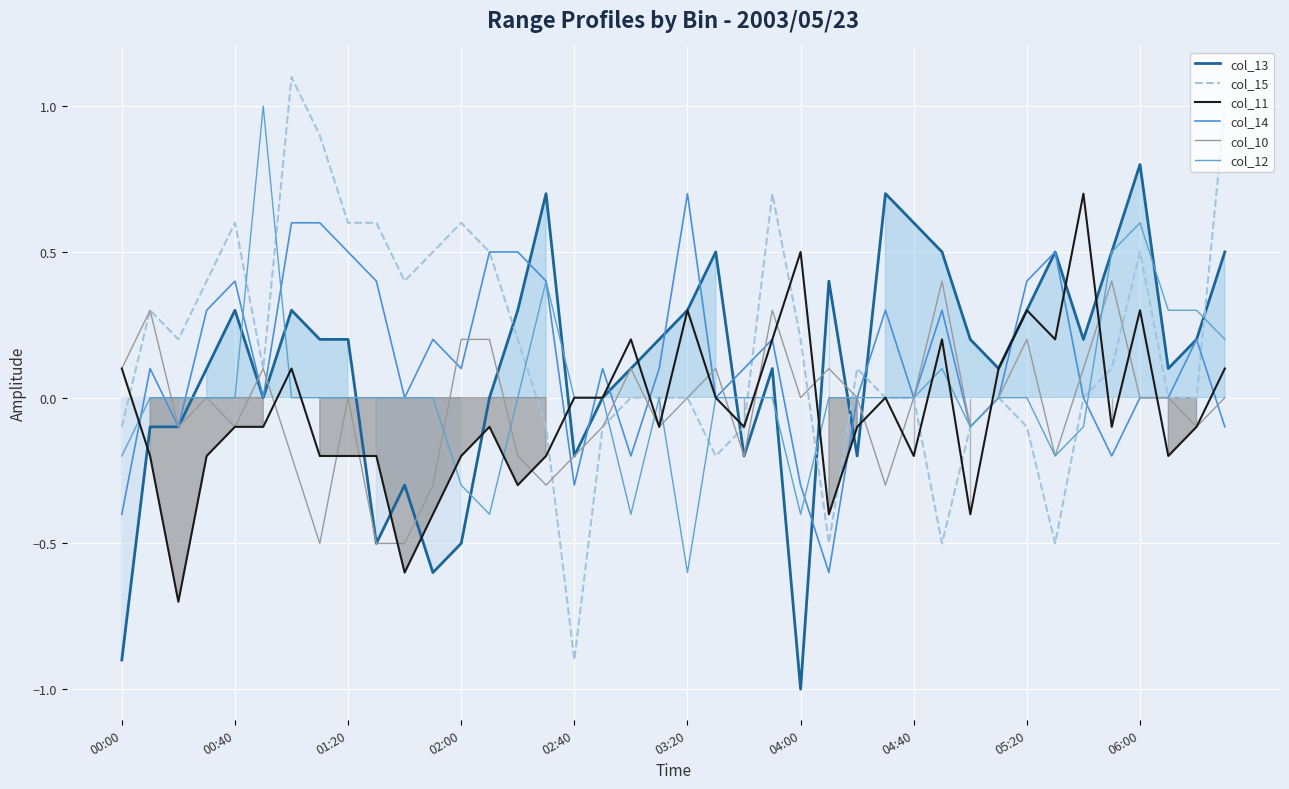

At which category does col_15 reach its first local peak?

00:40